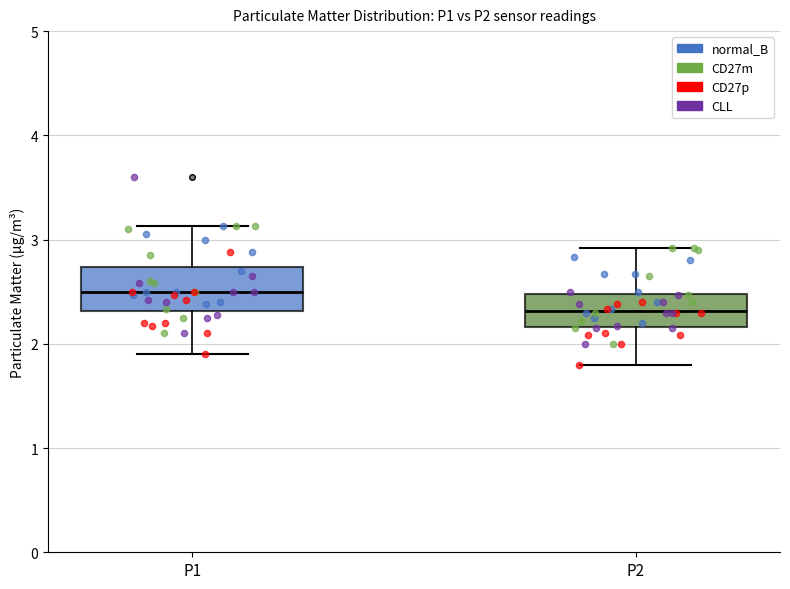

Reading left to right, transcribe this box plot: for each box, give where its median line is, the range the box spans, and where its two whiskers end, as read against the y-axis. The values are not printed on the chart, so give them approximately, as read against the axis.

P1: median 2.5, box 2.3 to 2.7, whiskers 1.9 to 3.1
P2: median 2.3, box 2.2 to 2.5, whiskers 1.8 to 2.9